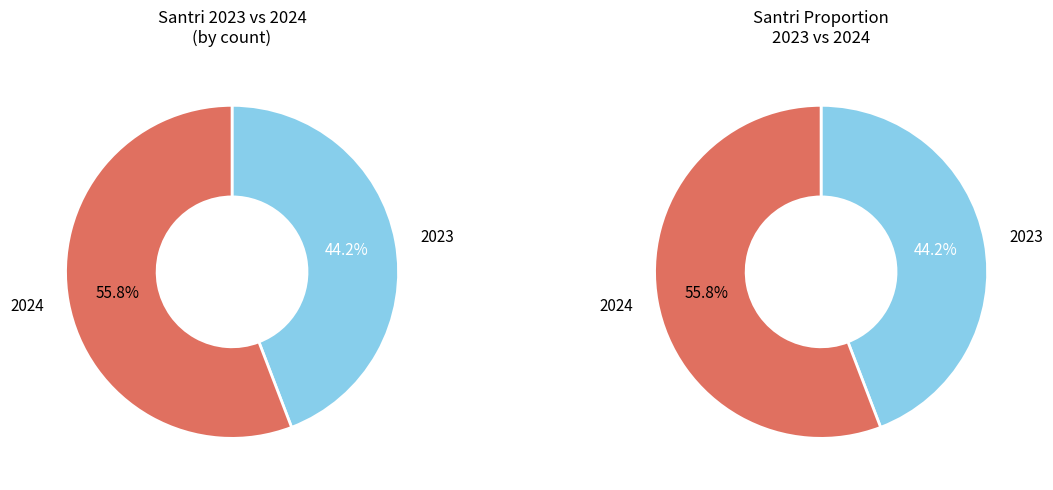

To the nearest percent, what is the average slice percentage?

50%